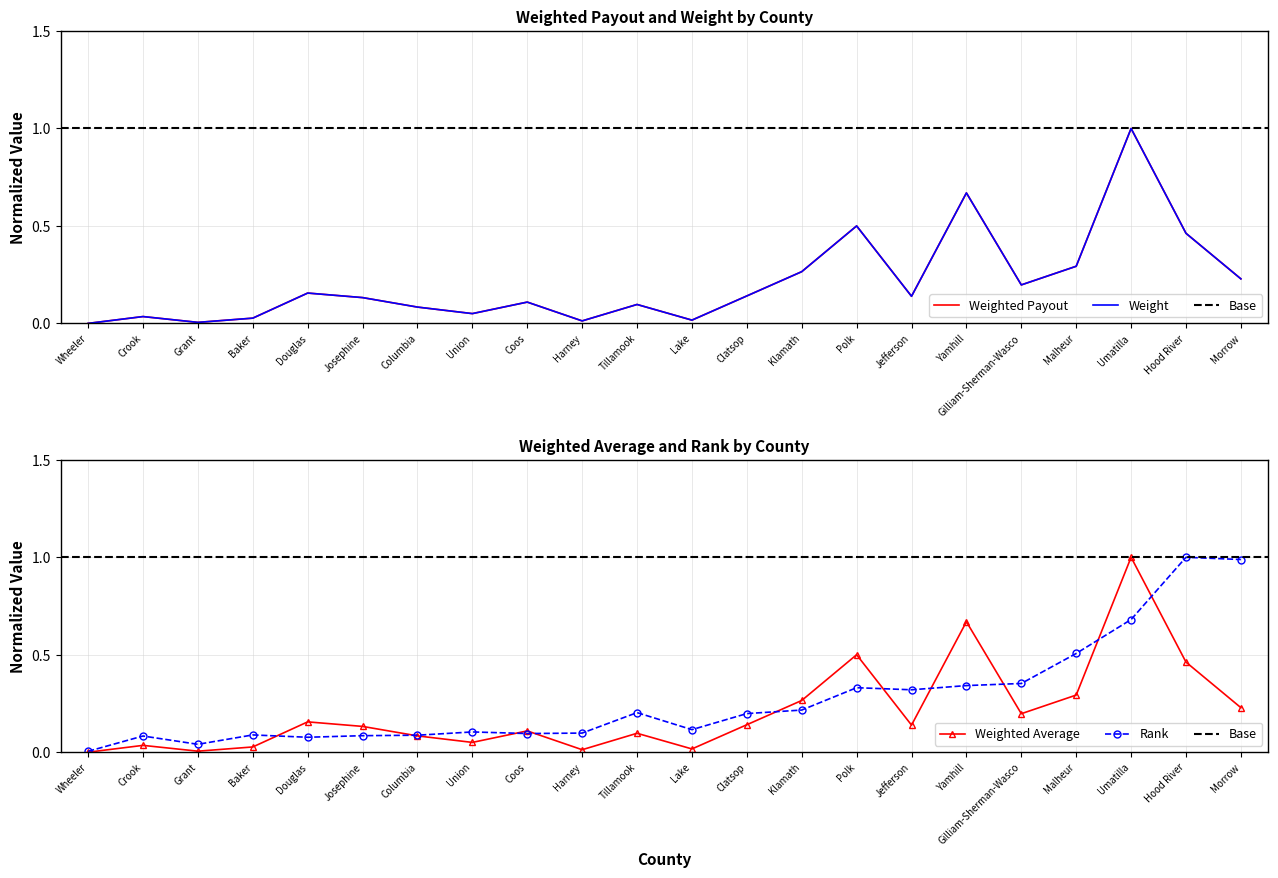

List the labels in order of Weight value, smallest first.

Wheeler, Grant, Harney, Lake, Baker, Crook, Union, Columbia, Tillamook, Coos, Josephine, Jefferson, Clatsop, Douglas, Gilliam-Sherman-Wasco, Morrow, Klamath, Malheur, Hood River, Polk, Yamhill, Umatilla